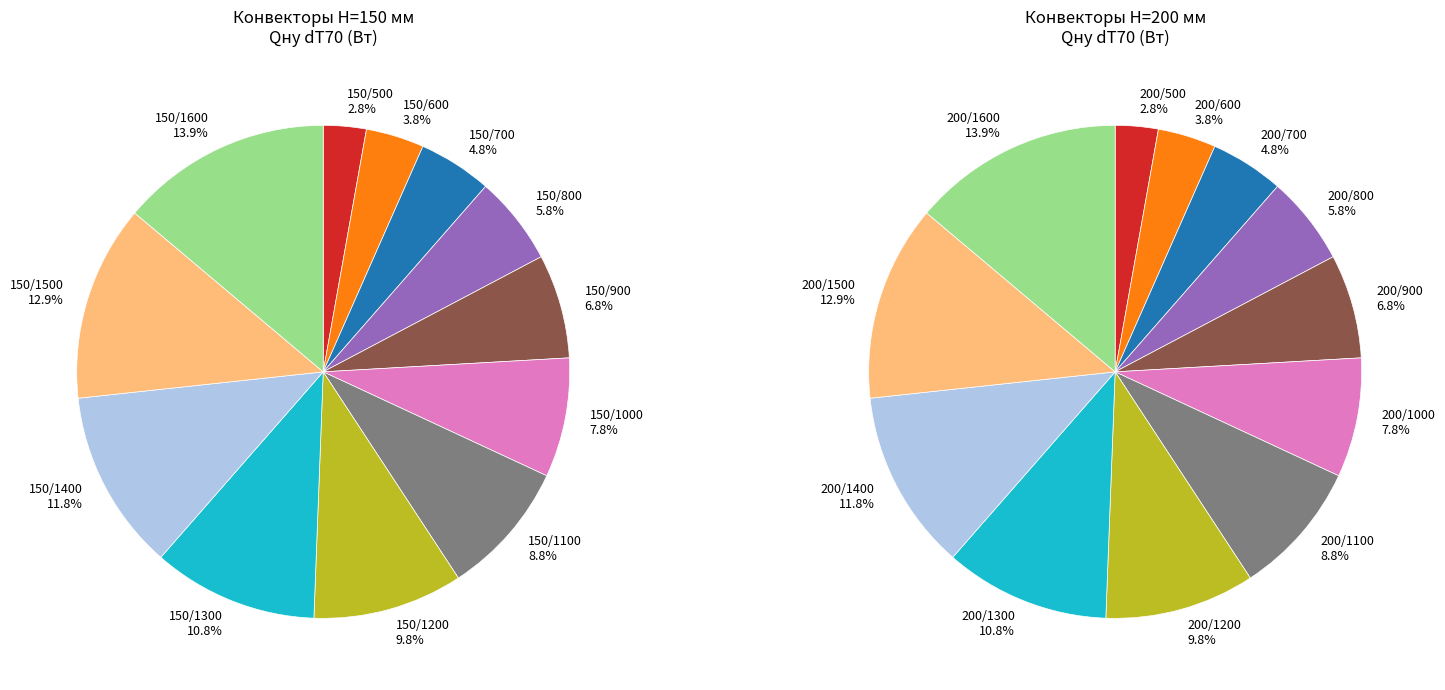

Is it true that 150/600 is 13% of the pie?

False